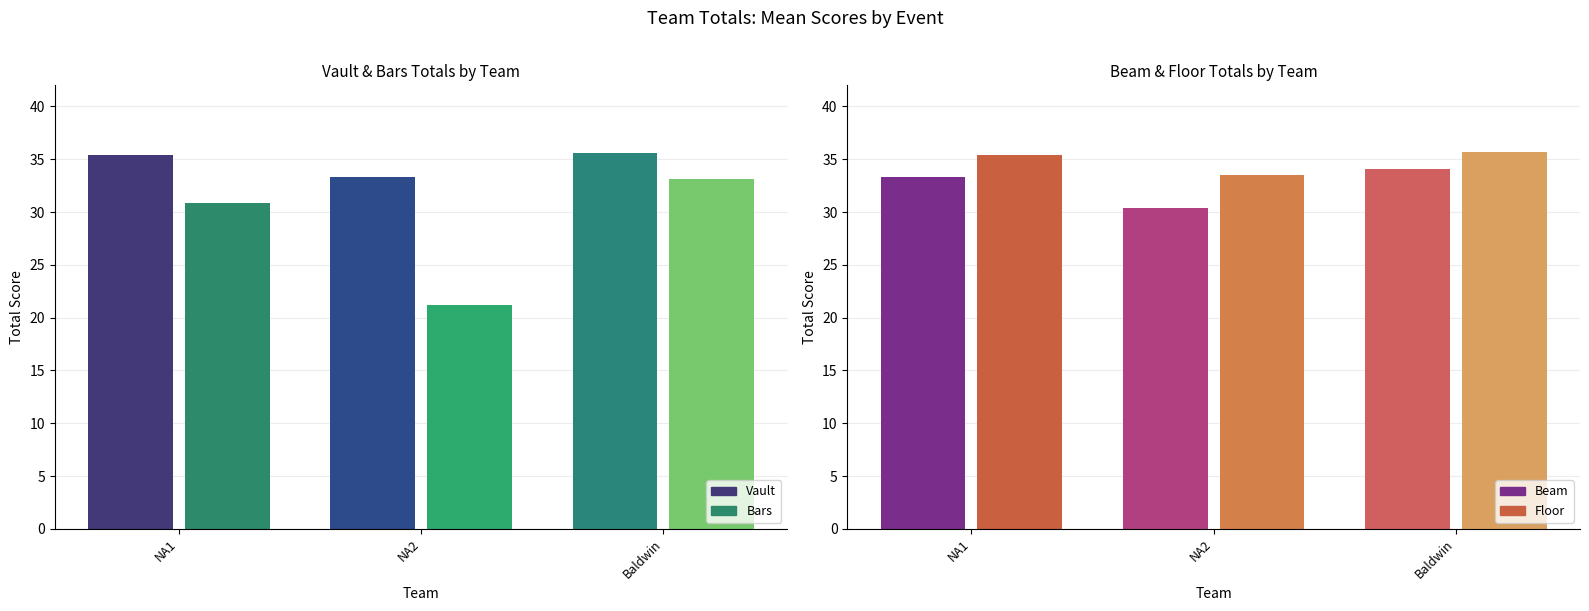

Between NA1 and Baldwin, which series saw the biggest shift?

Bars